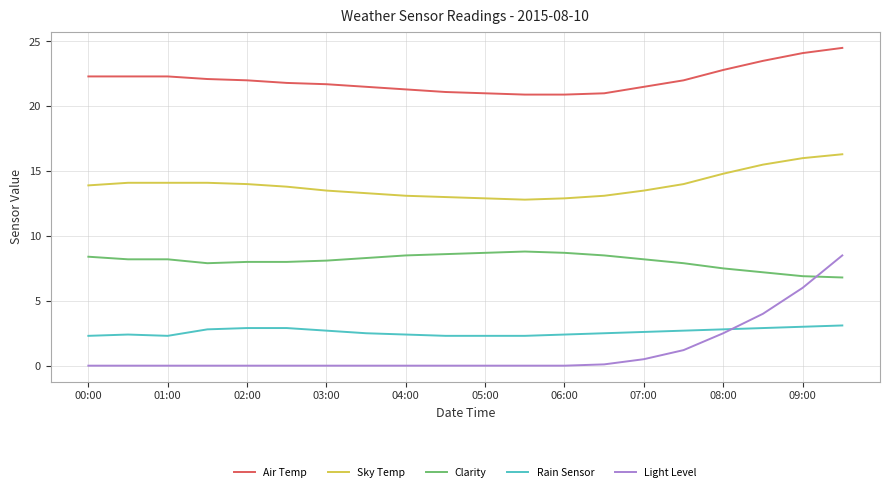

True or false: Sky Temp and Light Level intersect in this chart.

False